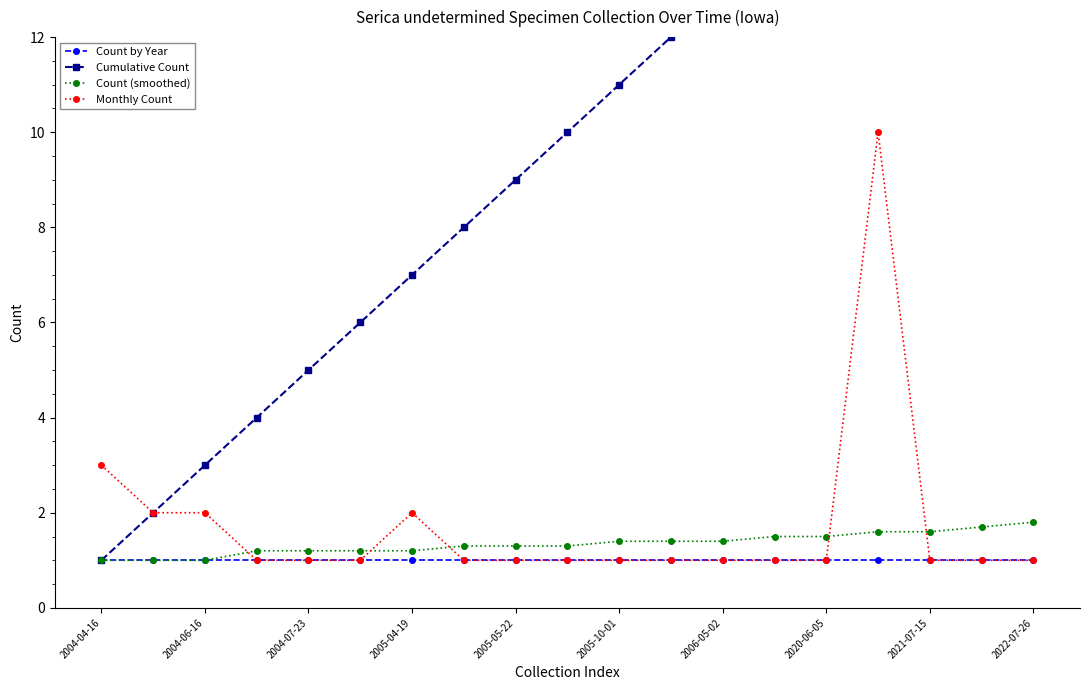

True or false: Monthly Count has a value of 2.0 at 2005-04-19.

True